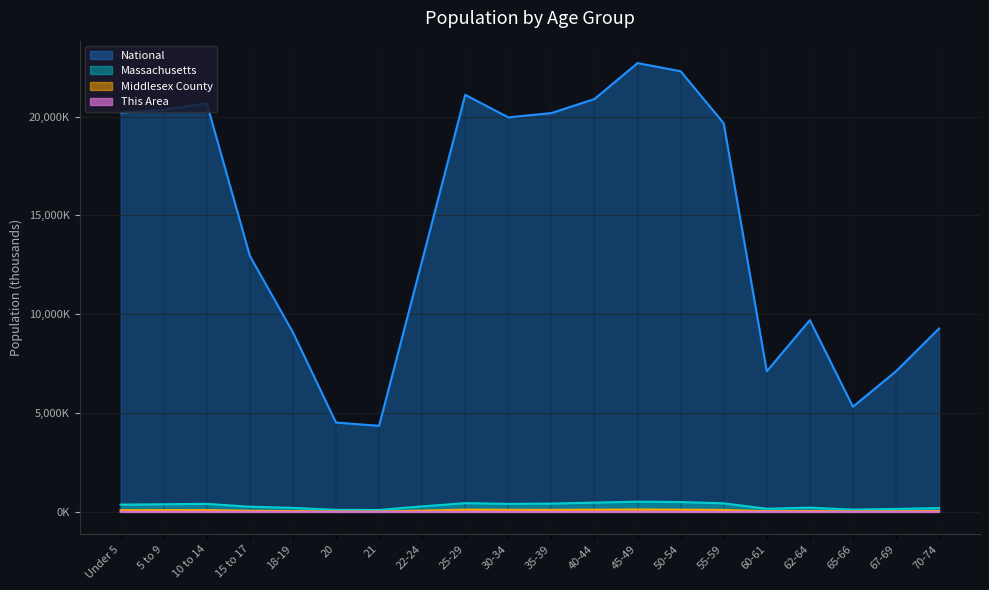

True or false: Massachusetts and This Area cross at least once.

False